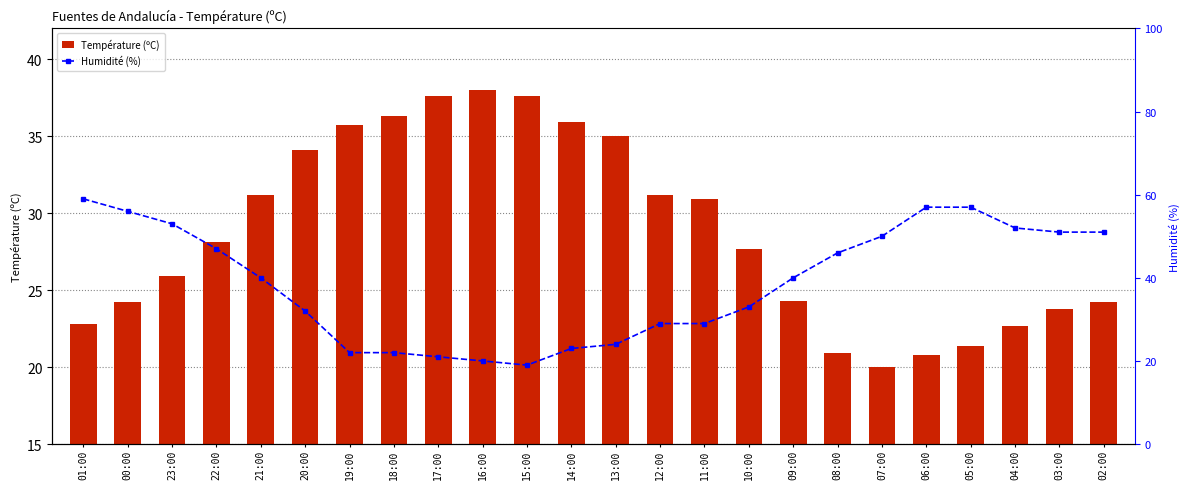

The Température (ºC) series shows 24.2 at 00:00. True or false?

True